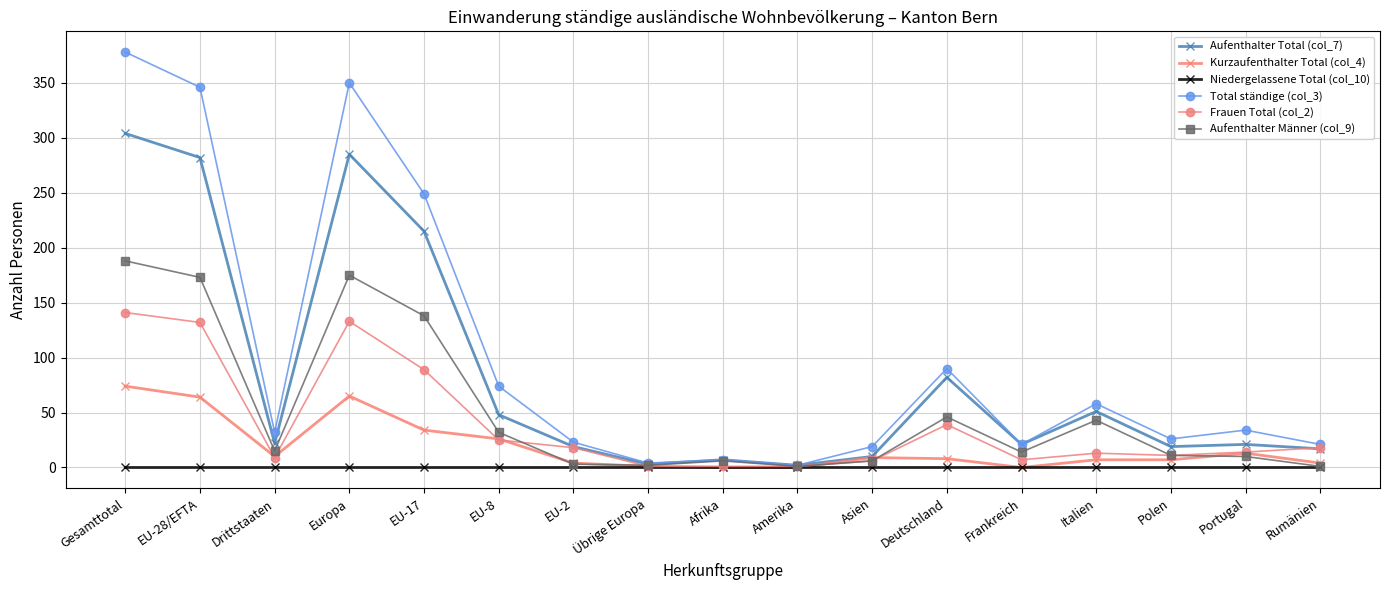

How many series are shown in this chart?

6